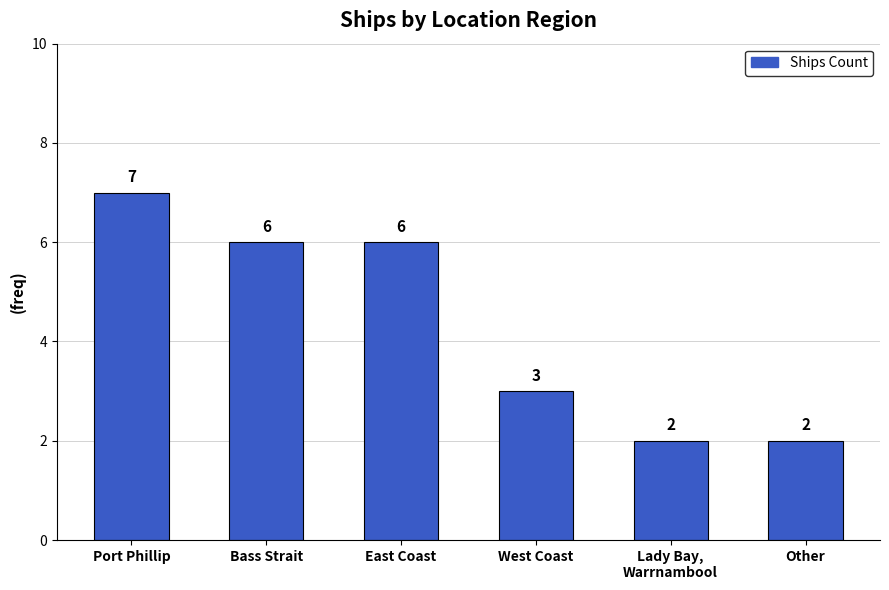

At which category does the chart reach its peak across all series?

Port Phillip